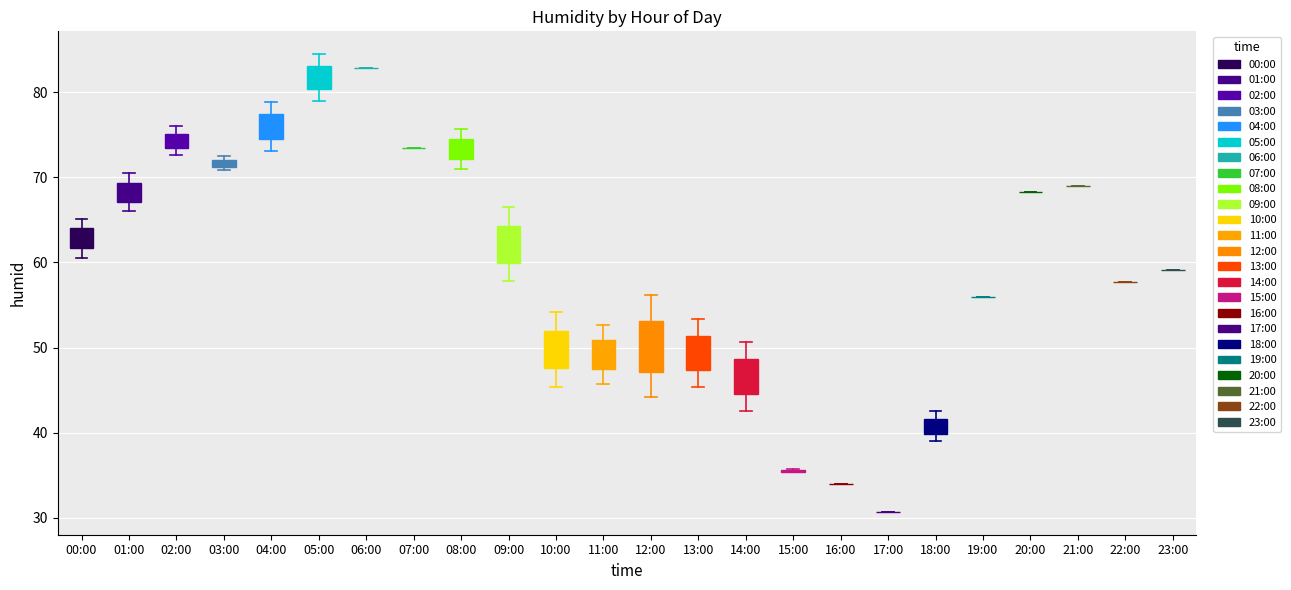

Comparing the boxes themselves (not the whiskers), which one is the tallest?

12:00